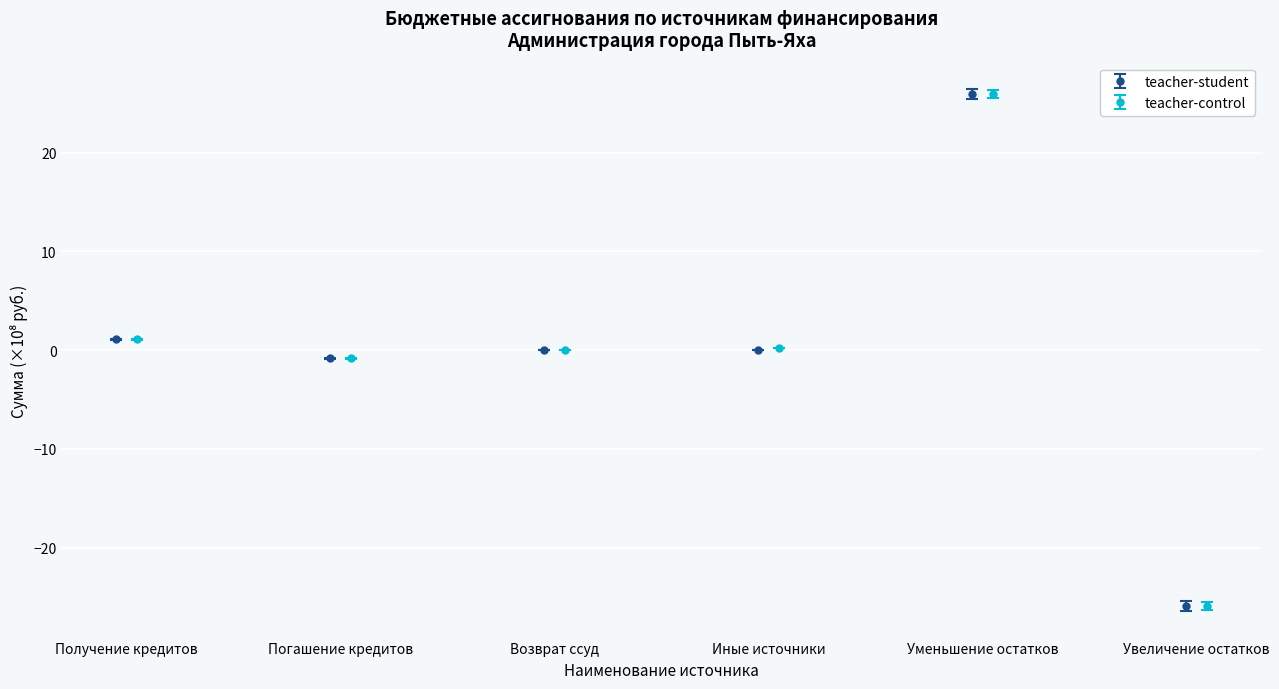

What is the value of the teacher-student point at the 5th from the left?

25.9